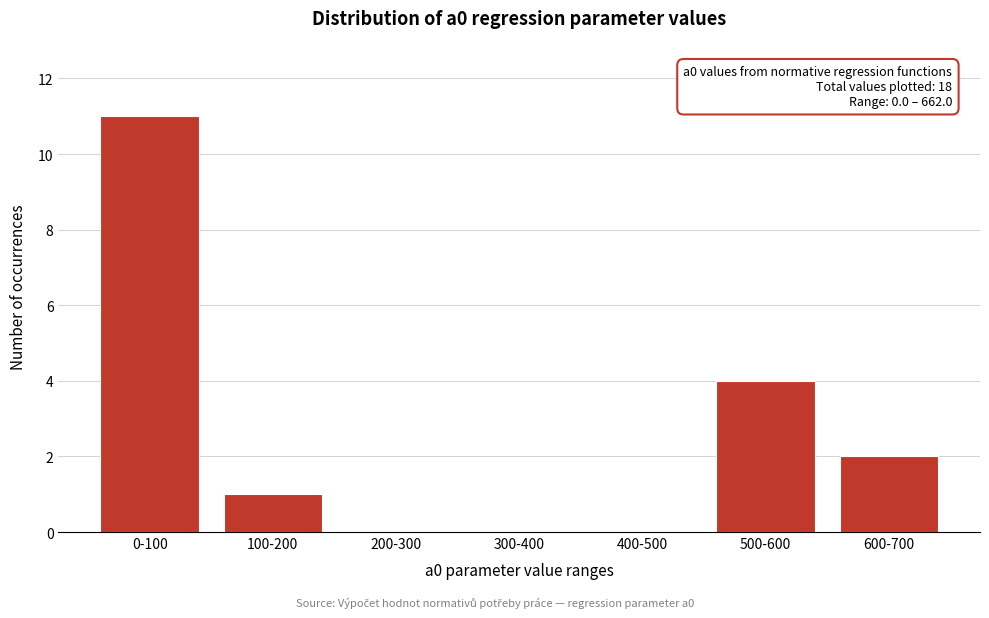

Reading right to left, what are all the values shown in this chart?

600-700=2	500-600=4	400-500=0	300-400=0	200-300=0	100-200=1	0-100=11